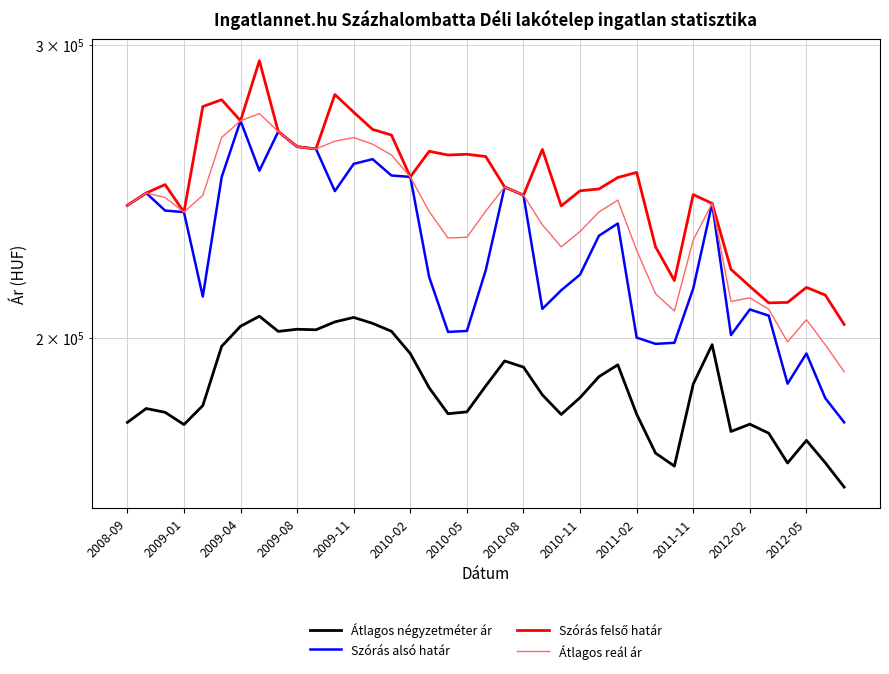

What is the difference between the highest and lowest values at 31?

42725